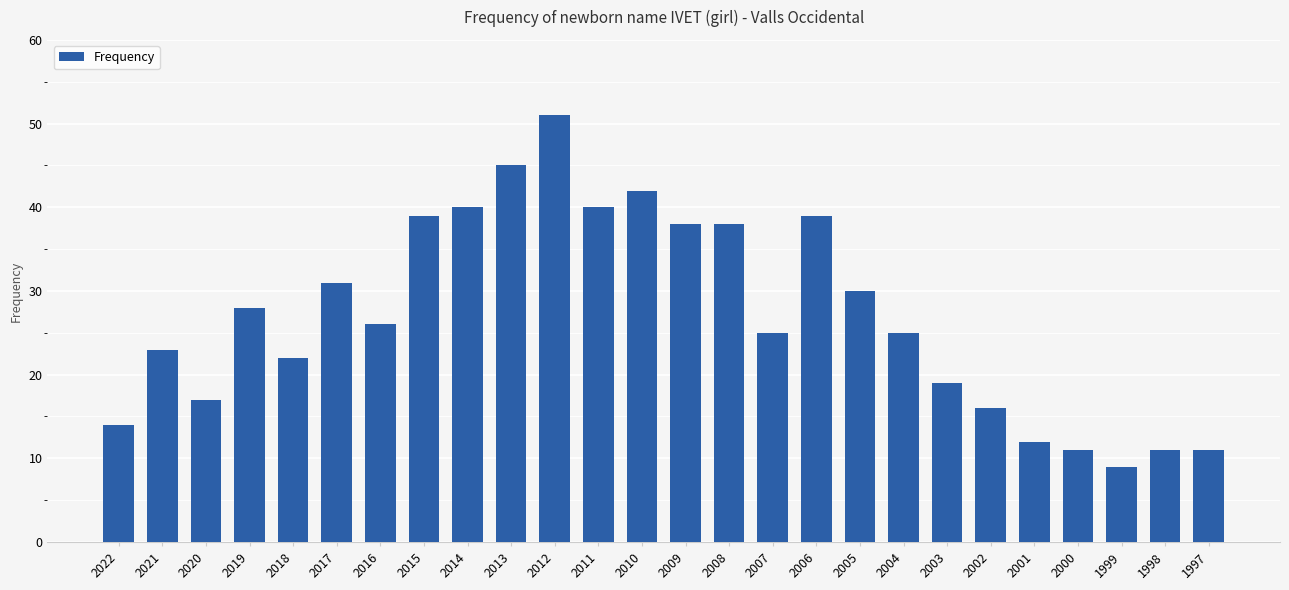

The value at 2003 is 12. True or false?

False